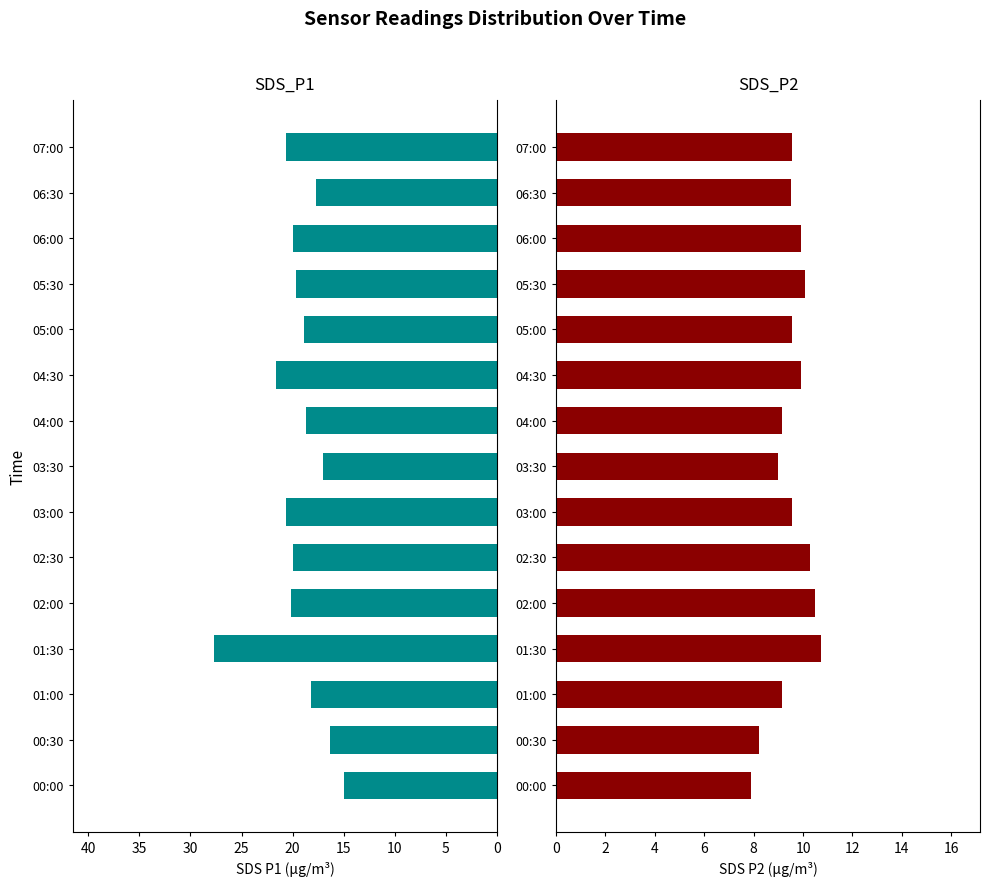

Which series changed the most between 00:00 and 06:00?

SDS_P1